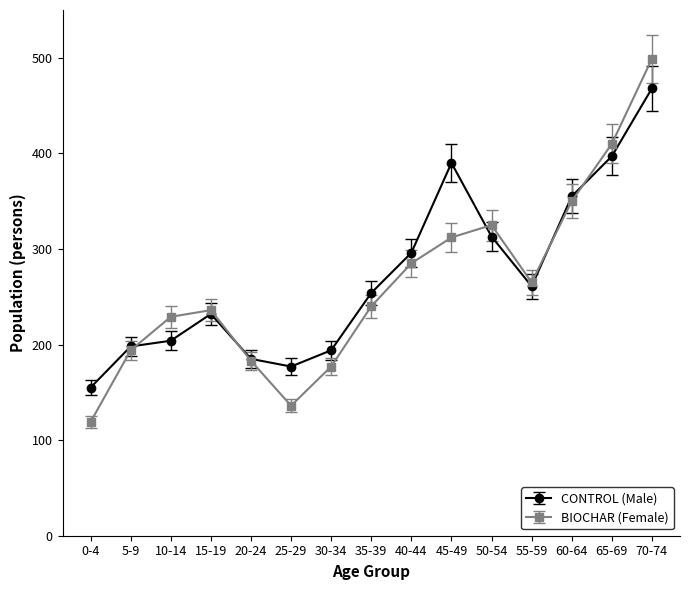

Reading left to right, list all the values displayed in this chart.

CONTROL (Male): 155	198	204	232	185	177	194	254	296	390	313	261	355	397	468
BIOCHAR (Female): 119	194	229	236	183	136	177	240	285	312	325	265	350	410	499